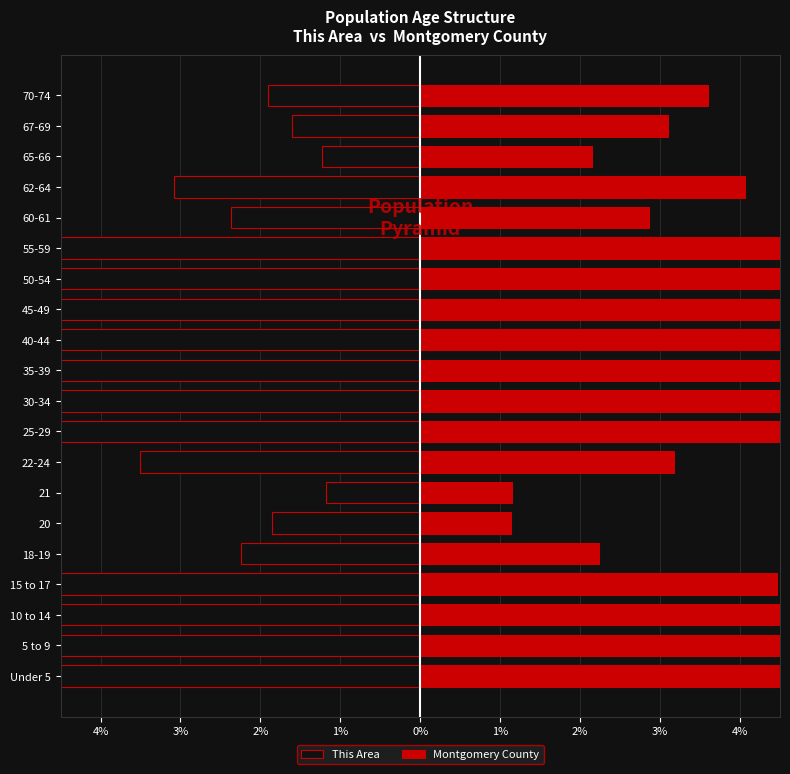

At how many categories does at least one series exceed -6?

20